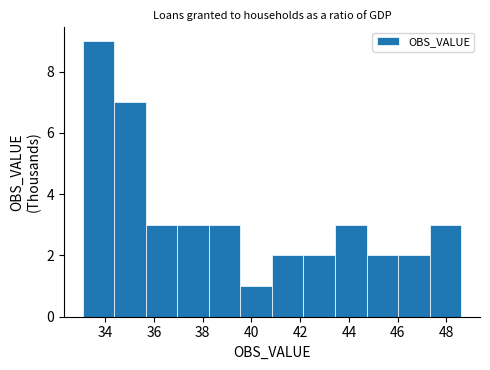

Over which range of the x-axis is the bar tallest?

33.0 to 34.4